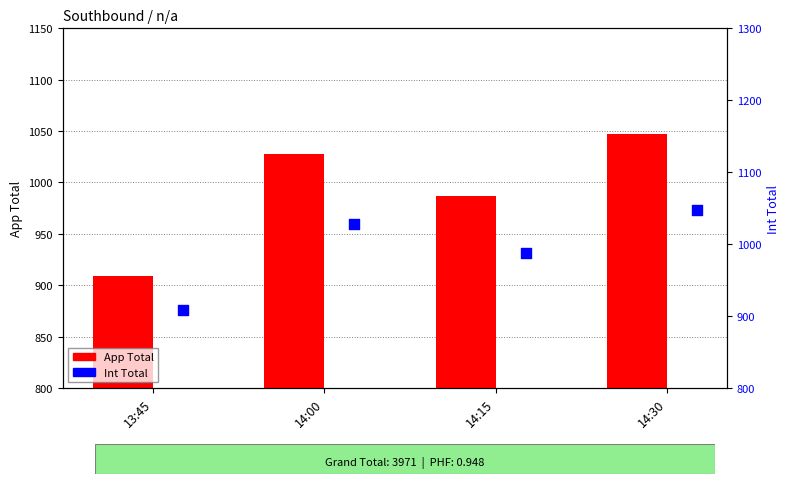

Which series has the widest spread of Y values?

App Total